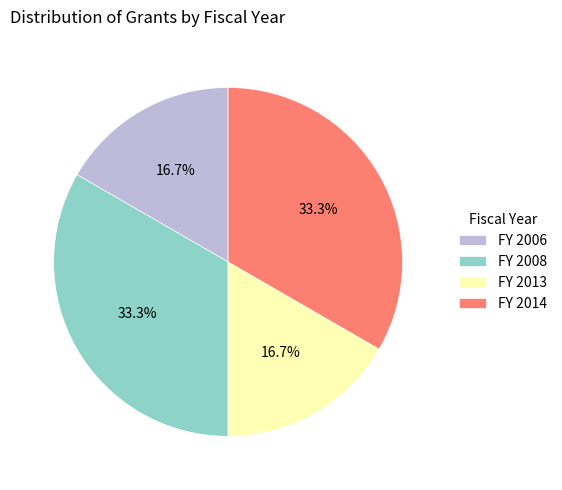

How much of the chart is everything except FY 2008?

66.7%